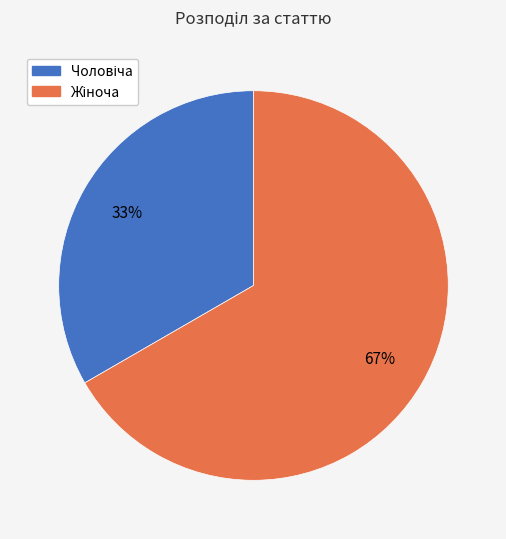

Is there any slice that represents more than half of the pie?

Yes